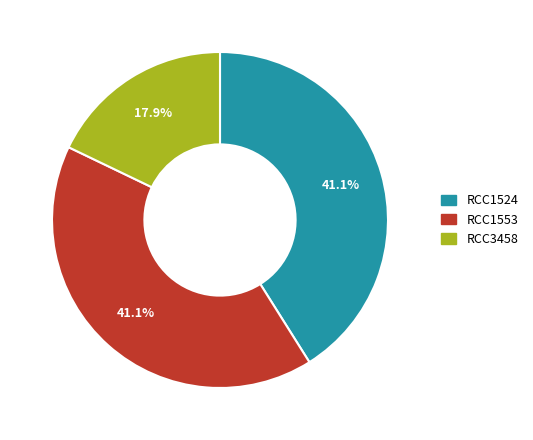

Which has a higher value, RCC1524 or RCC3458?

RCC1524